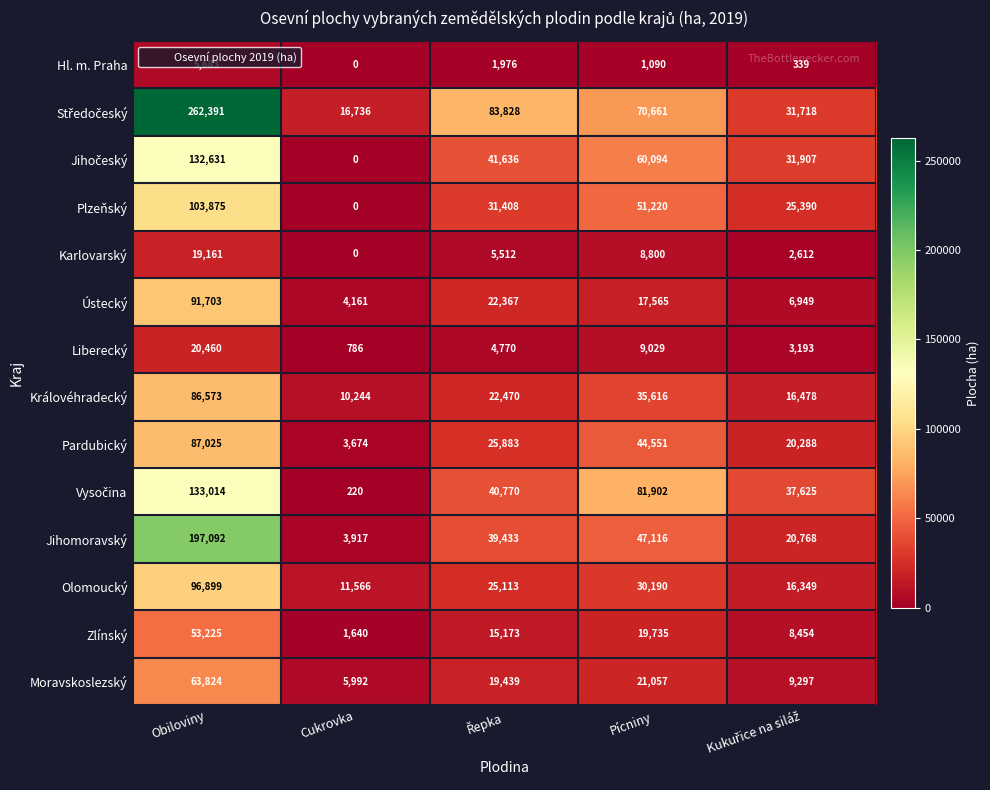

How many distinct data groups are displayed?

14